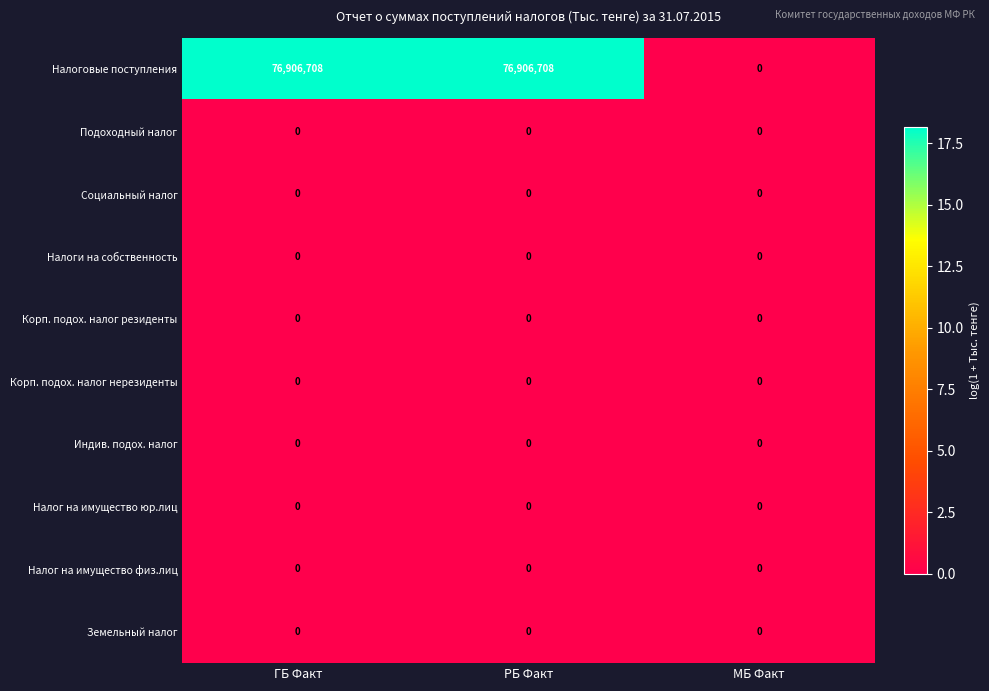

The value of Налоговые поступления at РБ Факт is 101189353. True or false?

False